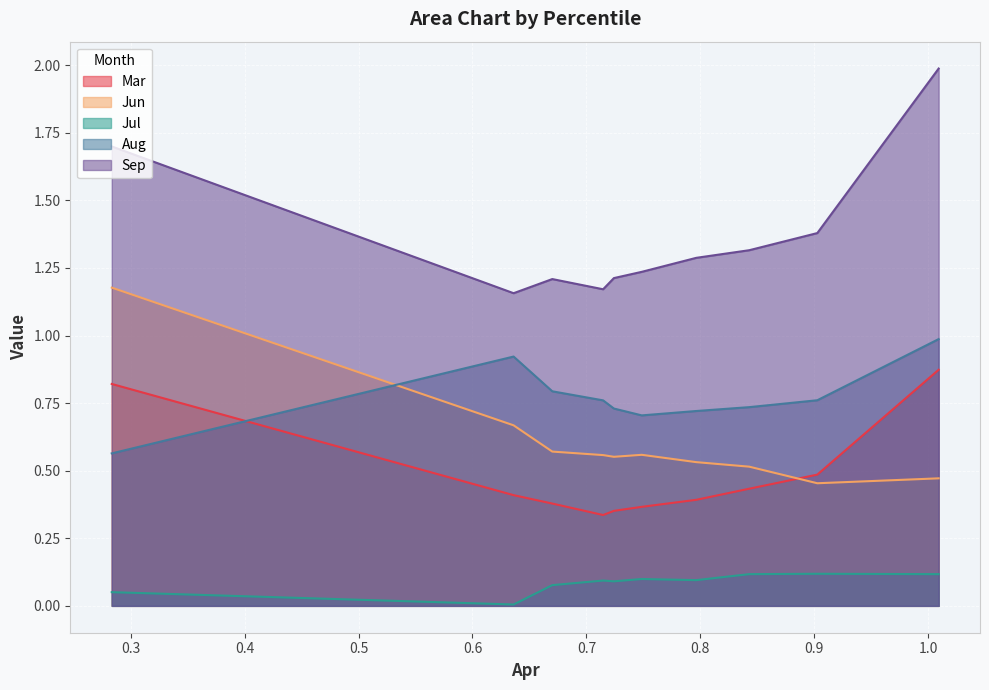

Is the value of Jul at pct85 greater than the value of Sep at pct75?

No